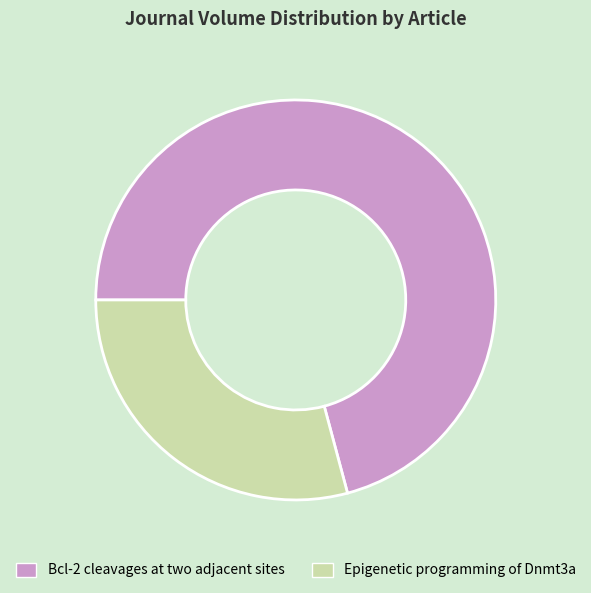

Is there any slice that represents more than half of the pie?

Yes